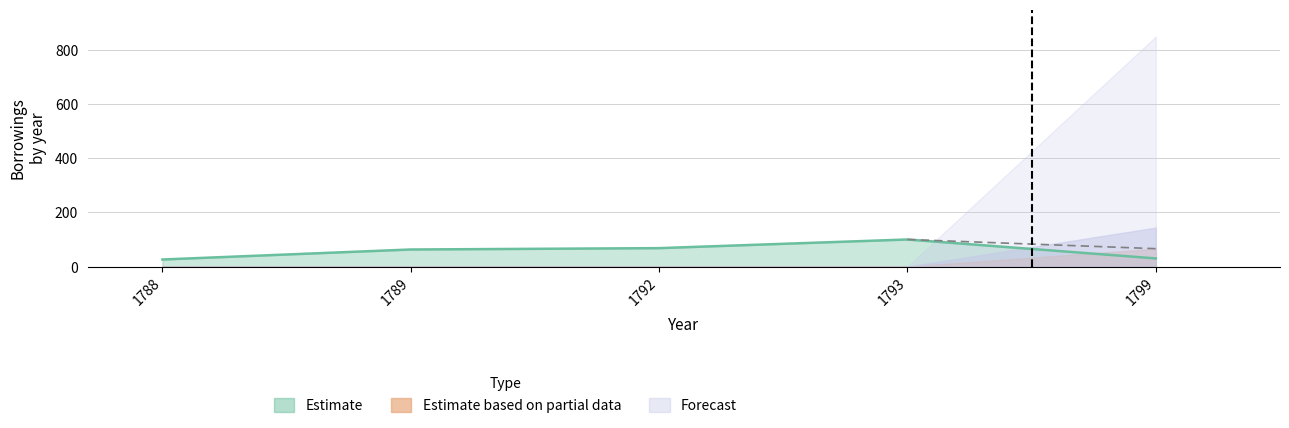

Does the chart display data point markers on the line(s)?

No